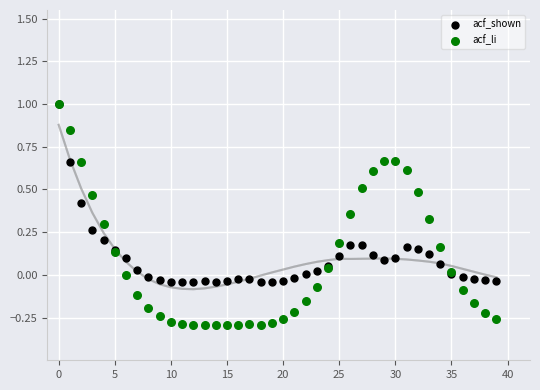

Which series has the widest spread of Y values?

acf_li